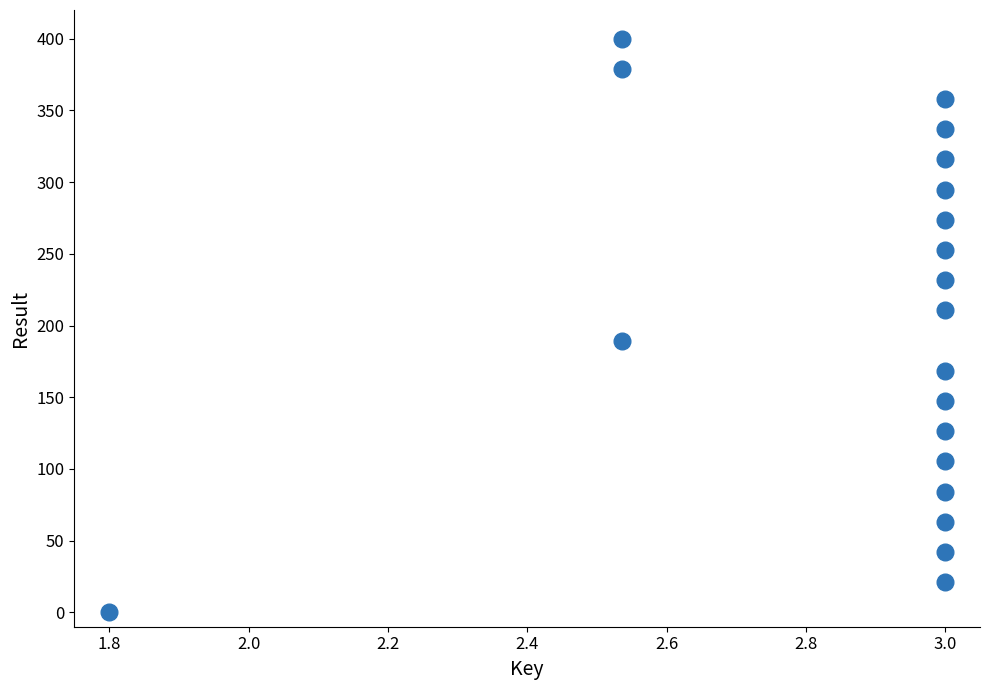

What is the range of X values (max minus min)?

1.2